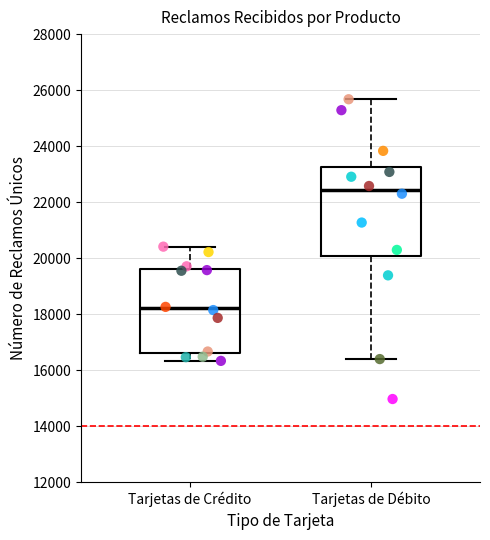

Comparing the boxes themselves (not the whiskers), which one is the tallest?

Tarjetas de Débito